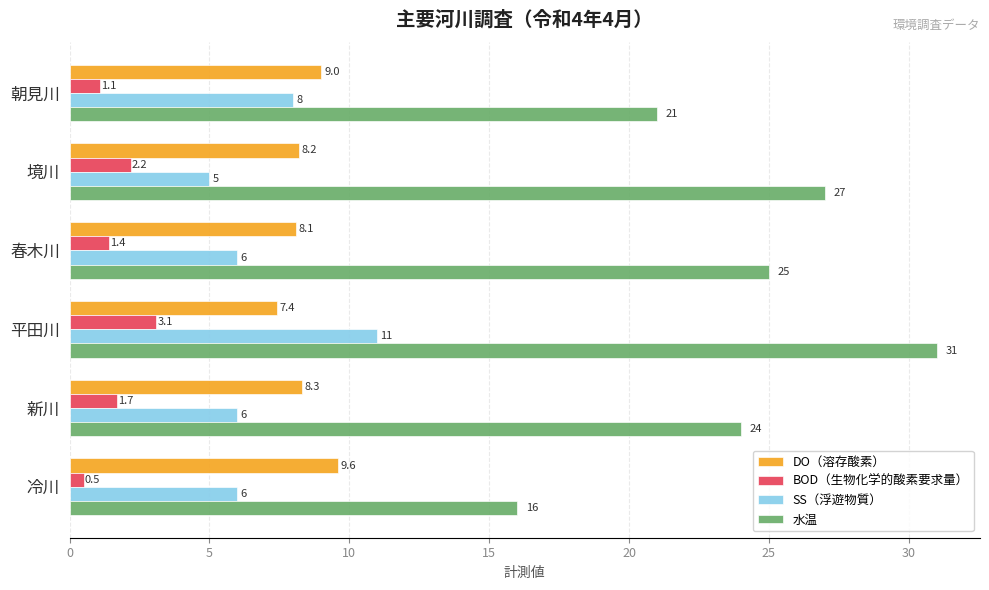

List the labels in order of 水温 value, smallest first.

冷川, 朝見川, 新川, 春木川, 境川, 平田川